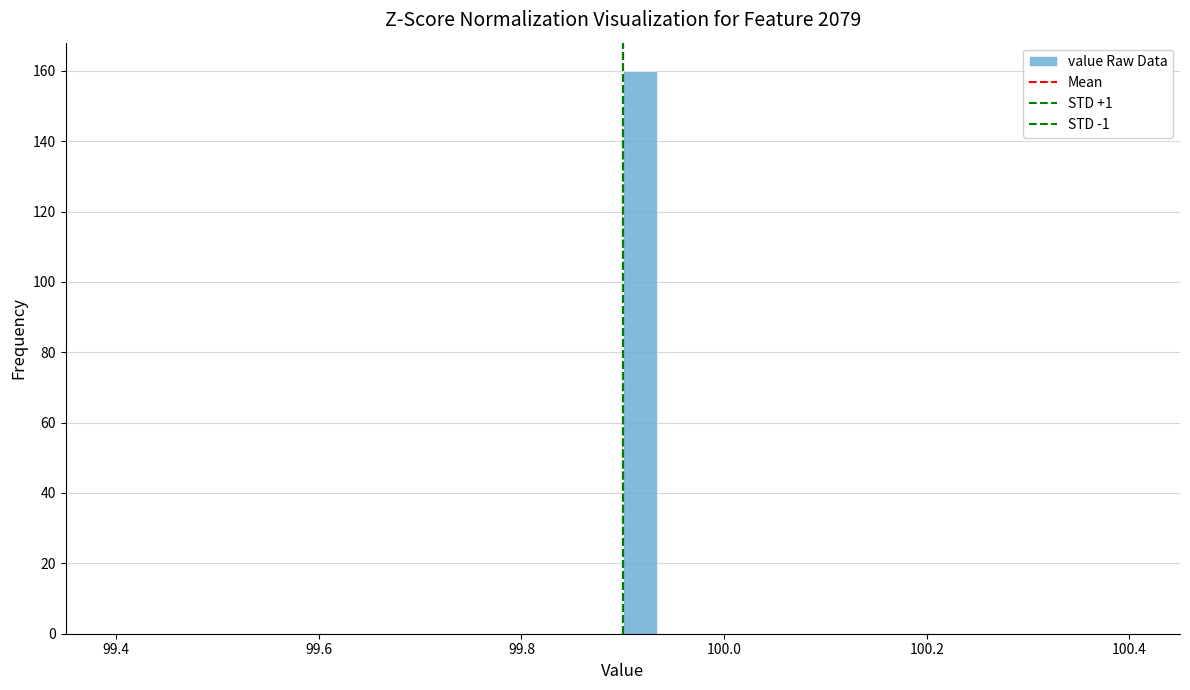

Read against the x-axis, roughly where is the centre of the tallest bar?

99.92